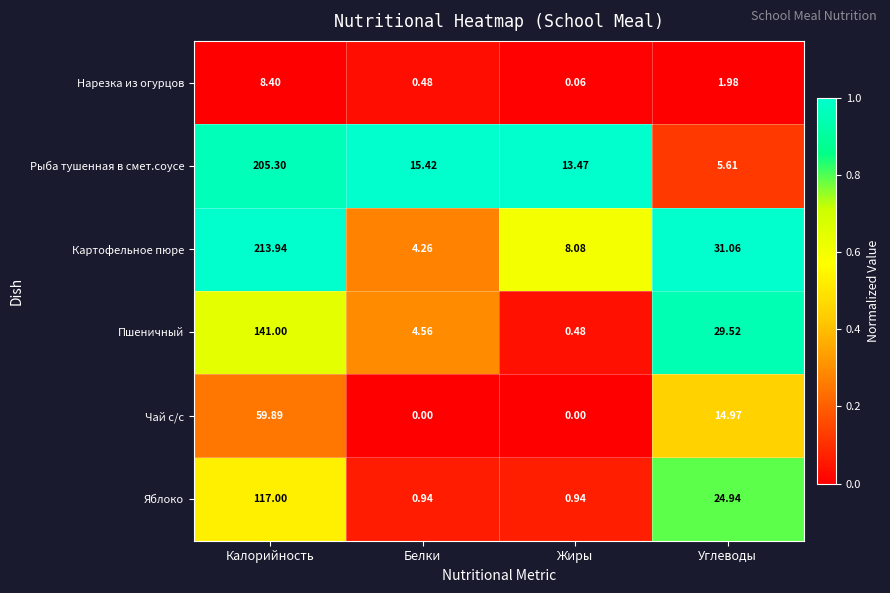

What is the spread (max minus min) of values at Калорийность?

205.5